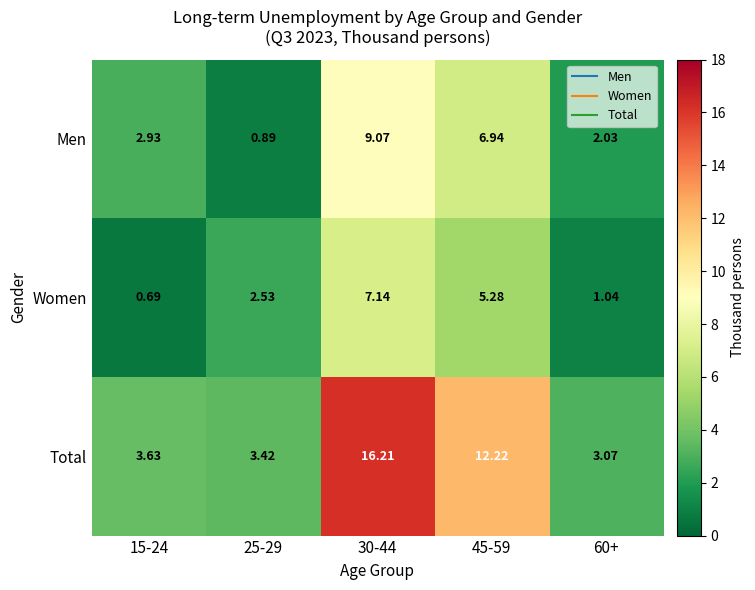

Is the value of Men at 45-59 greater than the value of Women at 45-59?

Yes